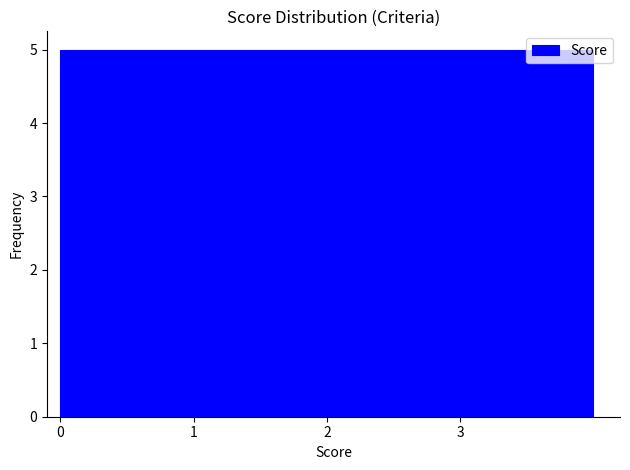

How tall is the bar that spans 0 to 1 on the x-axis? The values are not printed on the chart, so give them approximately, as read against the axis.

5